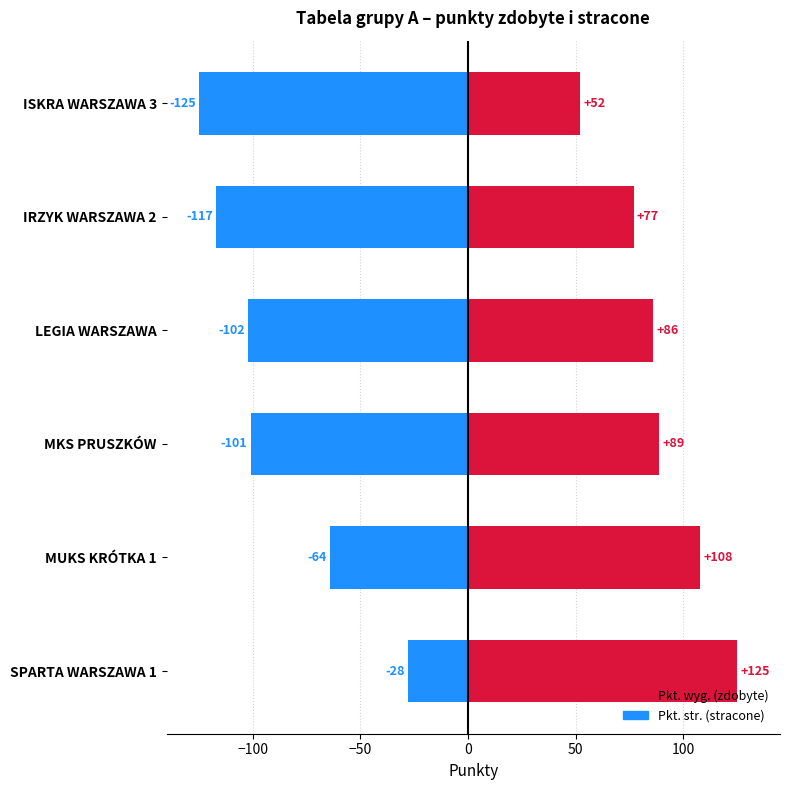

How many Pkt. wyg. values are between 77 and 108?

4